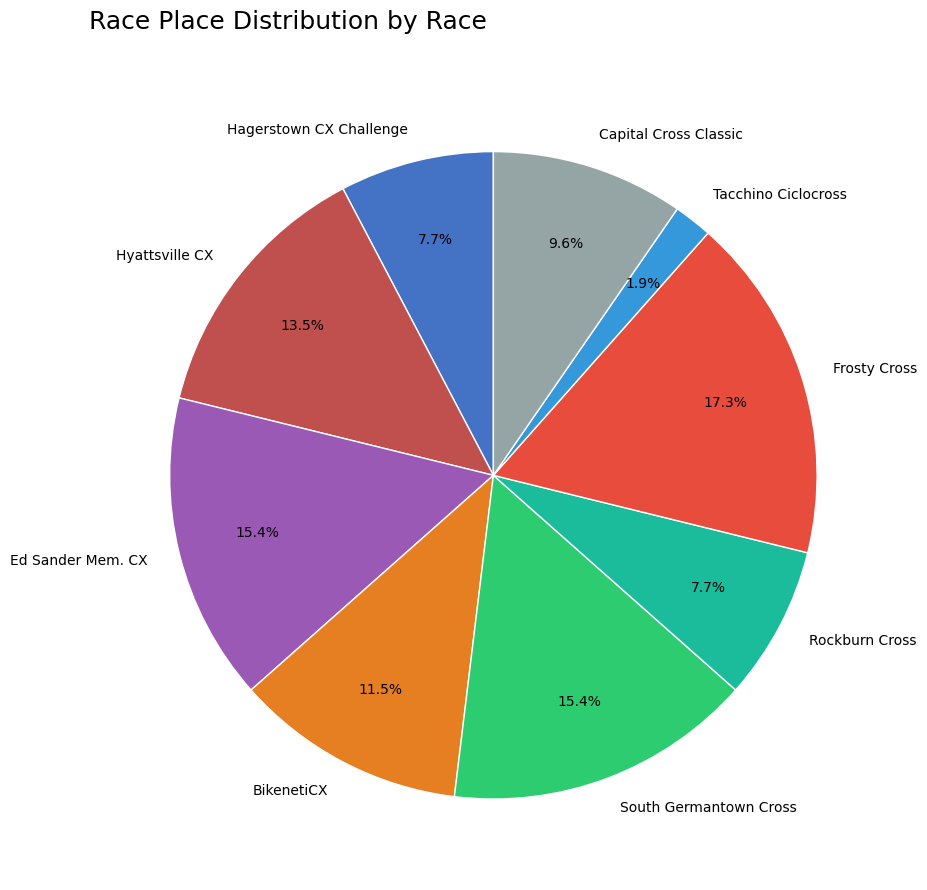

Count the number of slices in the pie.

9